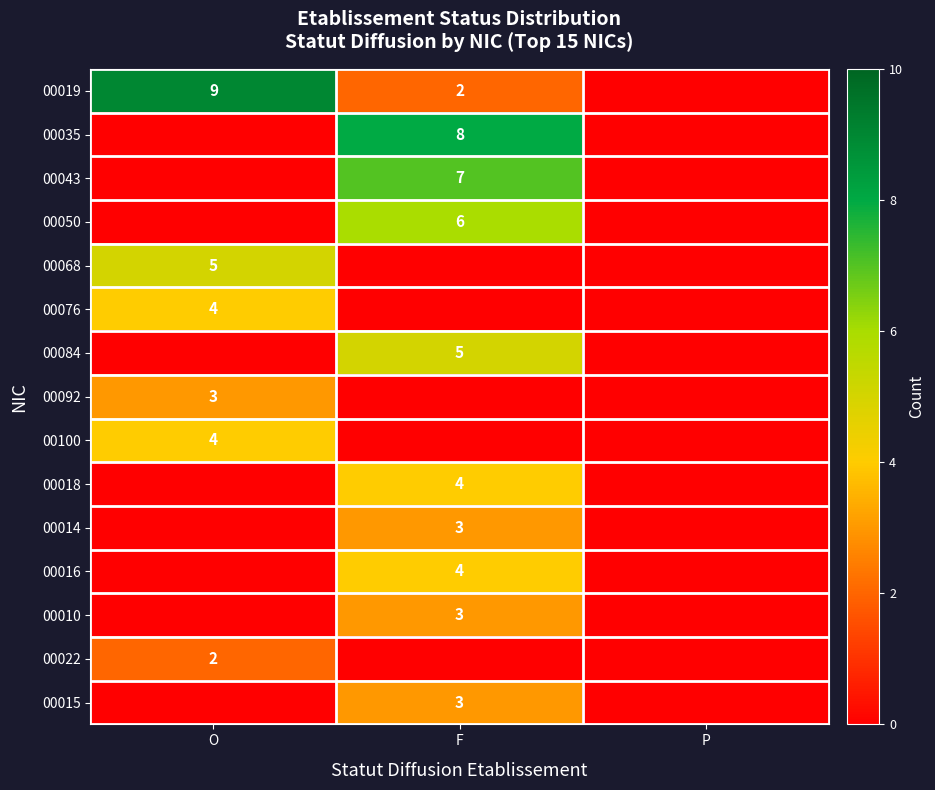

True or false: 00019 has a value of 4 at O.

False